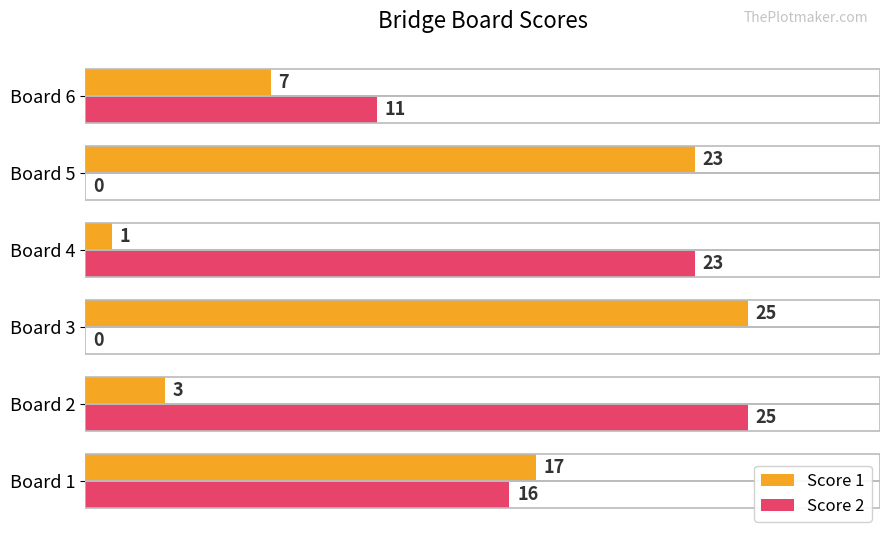

What is the total value across all series at Board 2?

28